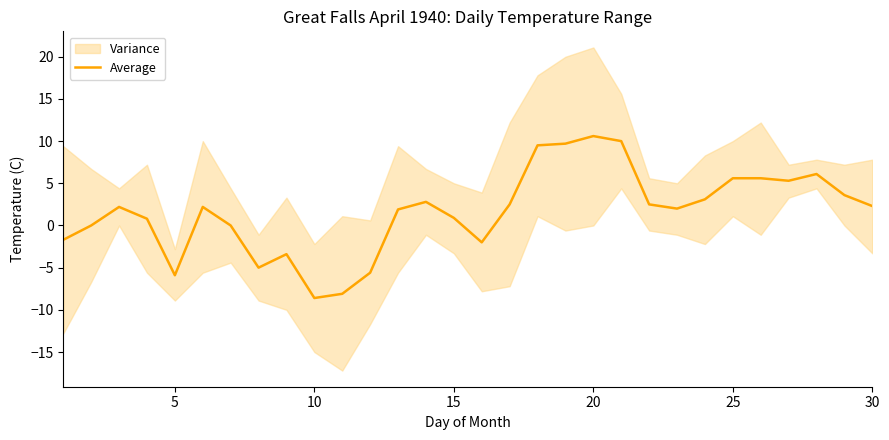

What is the maximum value for Average?

10.6